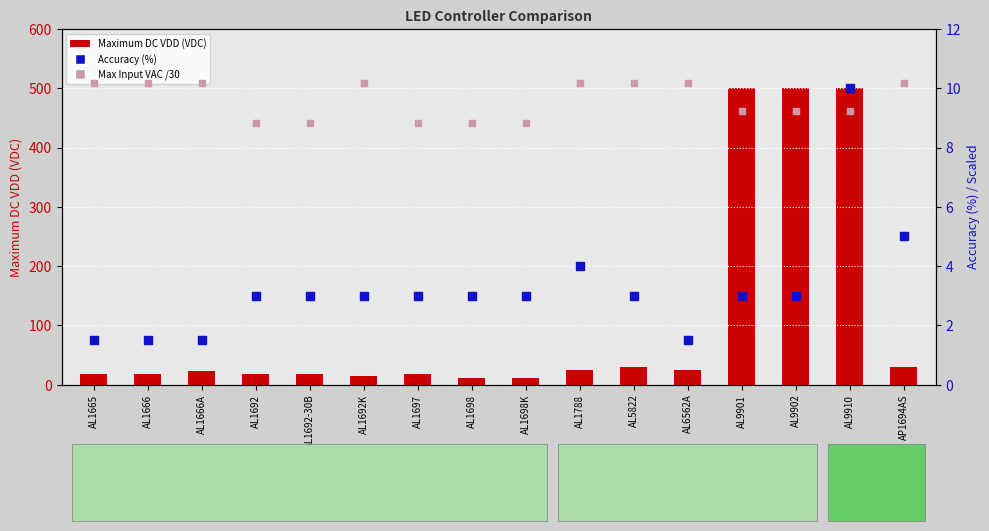

Which series has the largest Y range (max minus min)?

Maximum DC VDD (VDC)